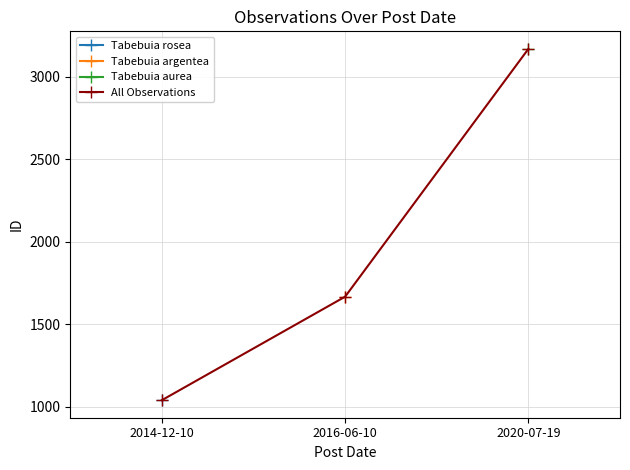

Which category has the highest value across all series?

2020-07-19